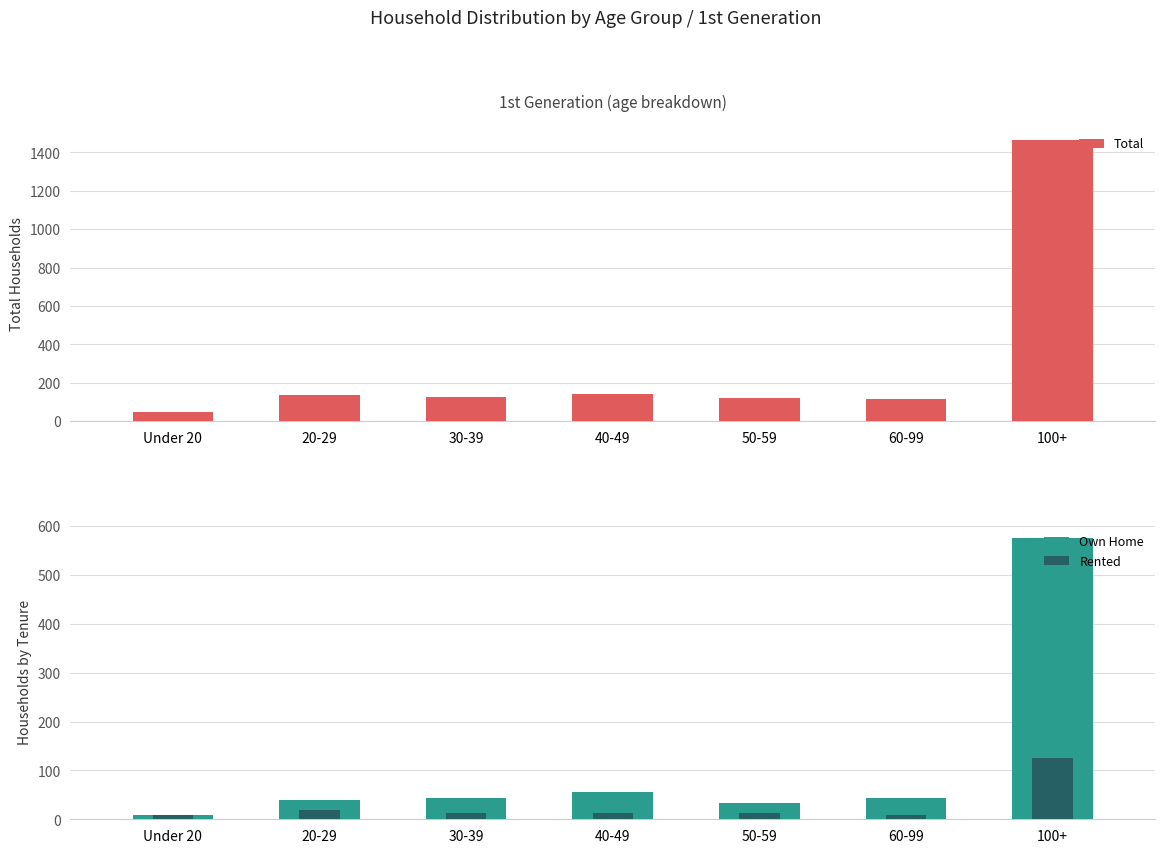

What is the label of the 7th bar from the right?

Under 20